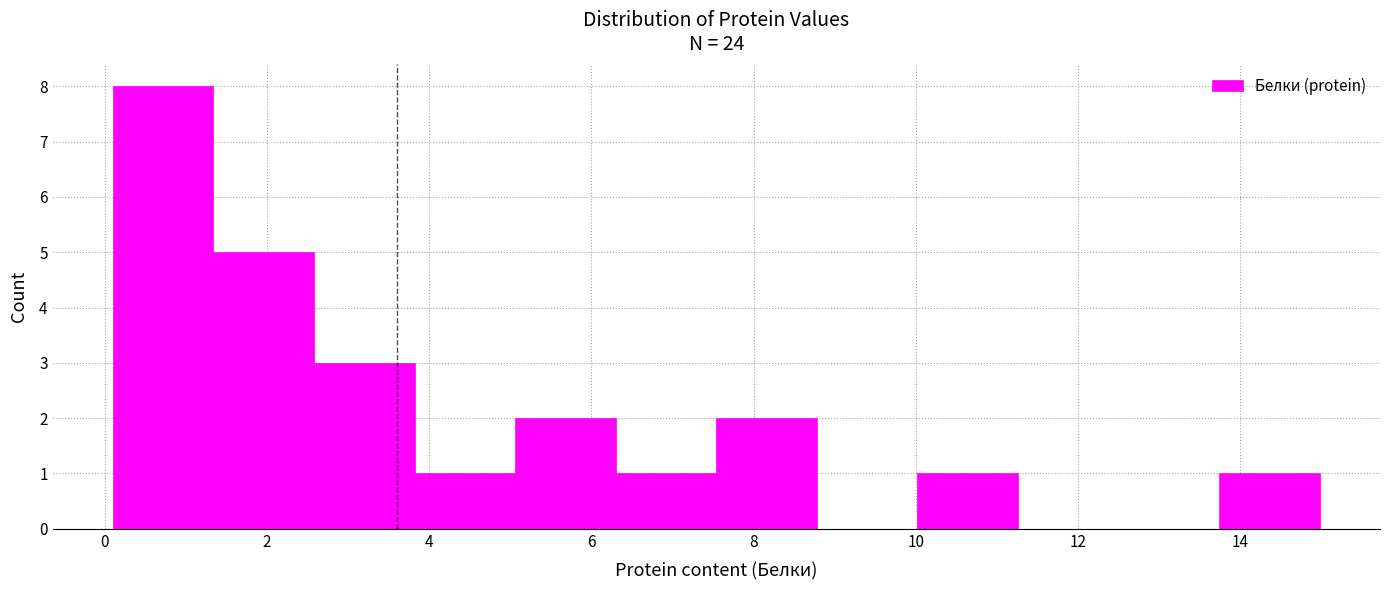

Which range on the x-axis has the tallest bar?

0.10 to 1.34